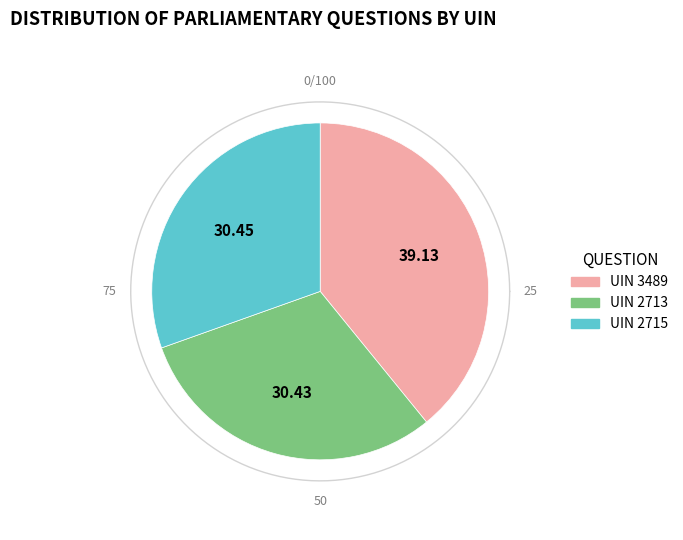

Combined, what portion of the pie is UIN 2715 and UIN 3489?

69.6%